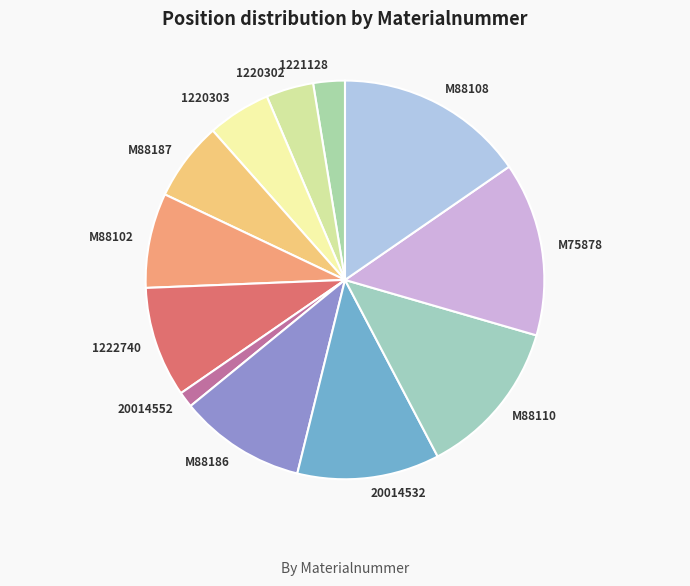

True or false: M75878 accounts for 14% of the total.

True